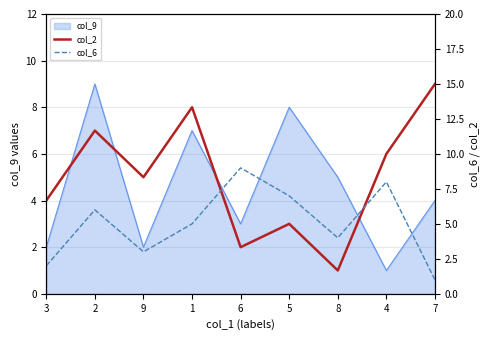

At which label does col_2 reach its minimum?

8